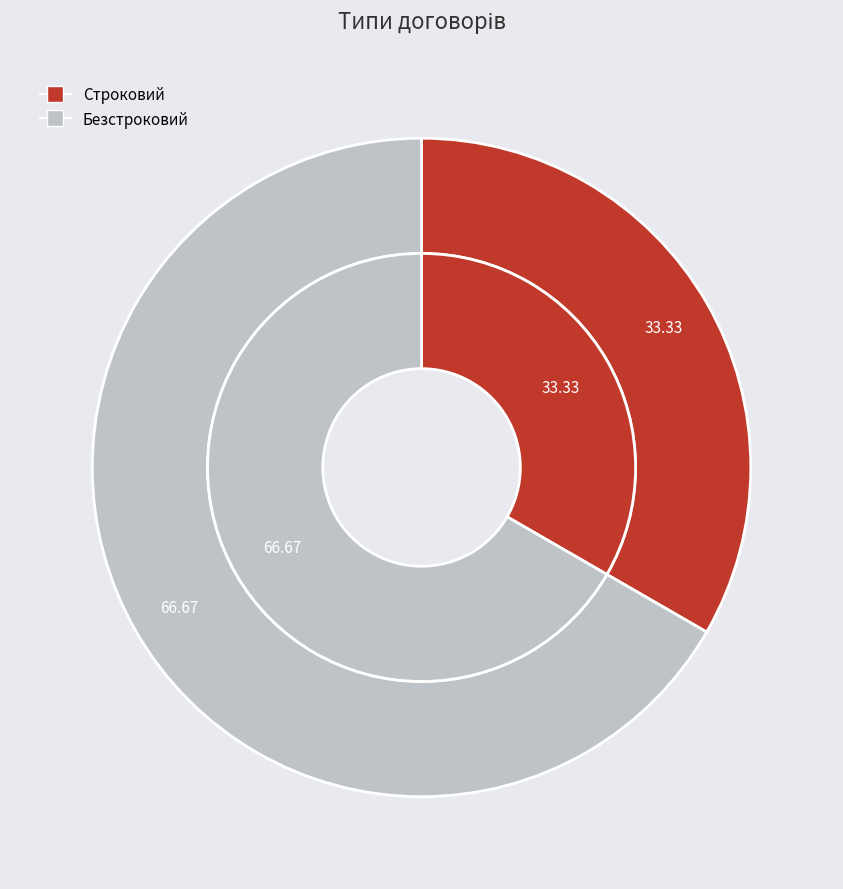

Is it true that Строковий is 48% of the pie?

False